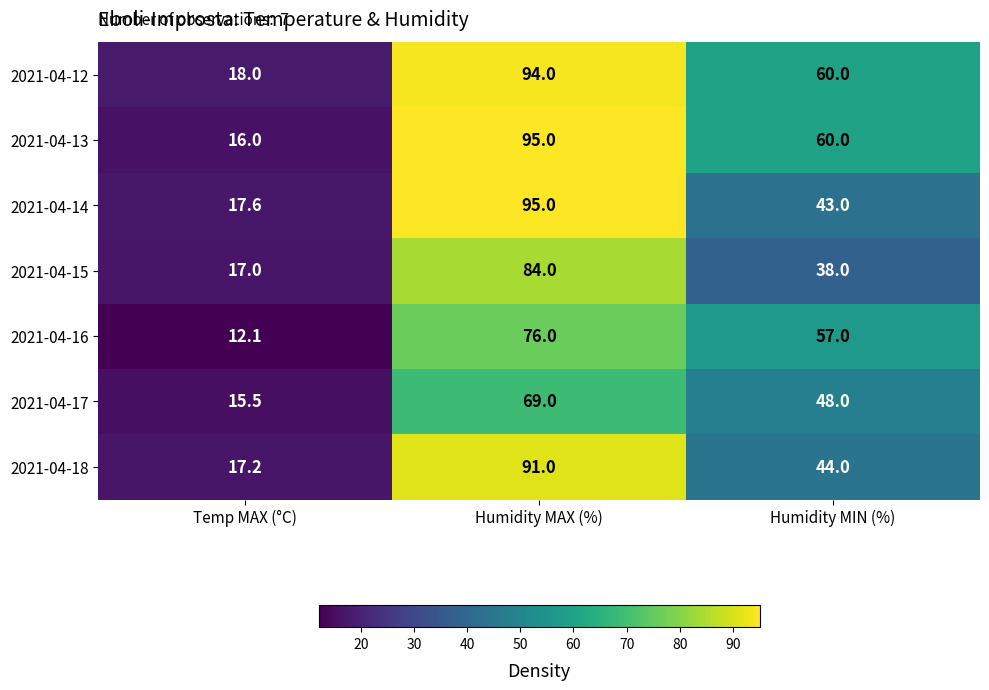

Reading right to left, list all the values displayed in this chart.

2021-04-12: Humidity MIN (%)=60.0	Humidity MAX (%)=94.0	Temp MAX (°C)=18.0
2021-04-13: Humidity MIN (%)=60.0	Humidity MAX (%)=95.0	Temp MAX (°C)=16.0
2021-04-14: Humidity MIN (%)=43.0	Humidity MAX (%)=95.0	Temp MAX (°C)=17.6
2021-04-15: Humidity MIN (%)=38.0	Humidity MAX (%)=84.0	Temp MAX (°C)=17.0
2021-04-16: Humidity MIN (%)=57.0	Humidity MAX (%)=76.0	Temp MAX (°C)=12.1
2021-04-17: Humidity MIN (%)=48.0	Humidity MAX (%)=69.0	Temp MAX (°C)=15.5
2021-04-18: Humidity MIN (%)=44.0	Humidity MAX (%)=91.0	Temp MAX (°C)=17.2